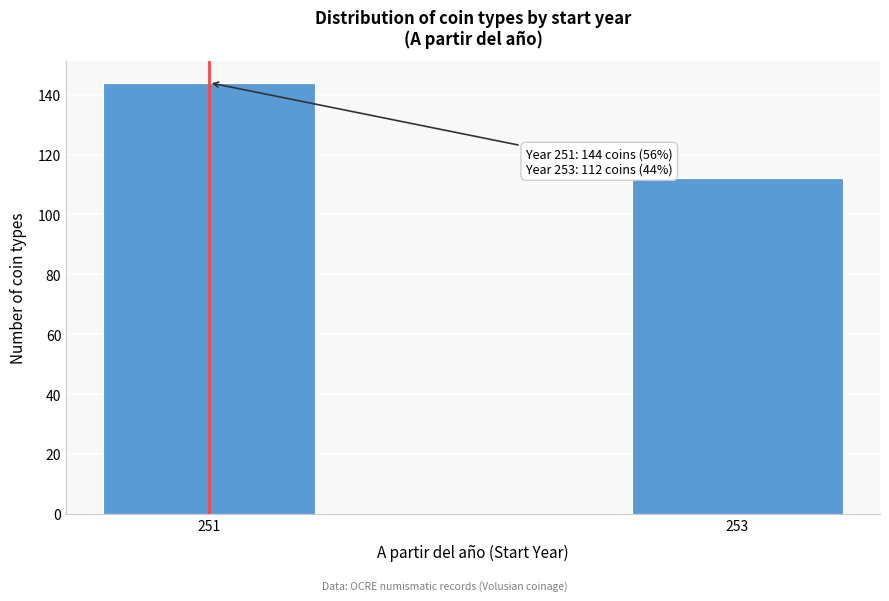

Reading left to right, extract all data points from this chart.

251=144	253=112